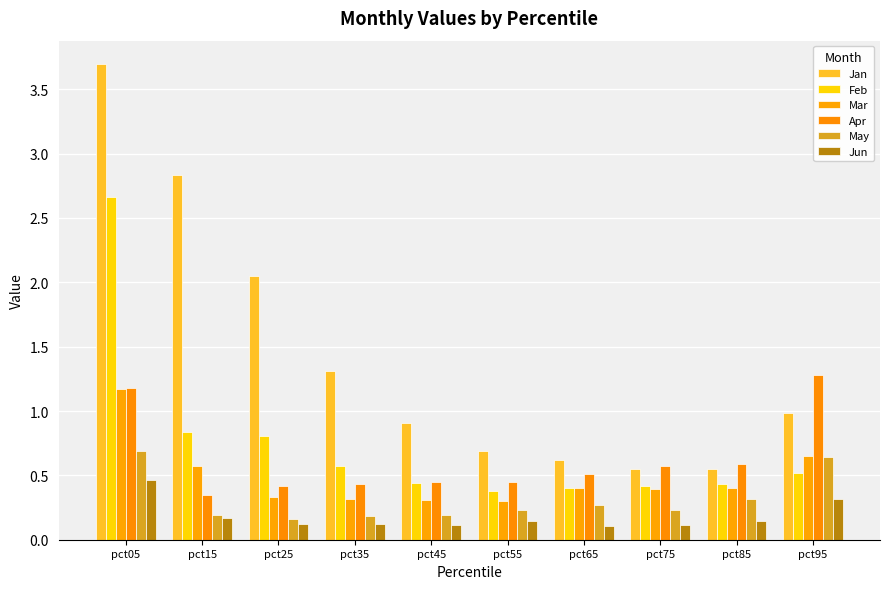

Rank the series at pct75 from lowest to highest value.

Jun, May, Mar, Feb, Jan, Apr